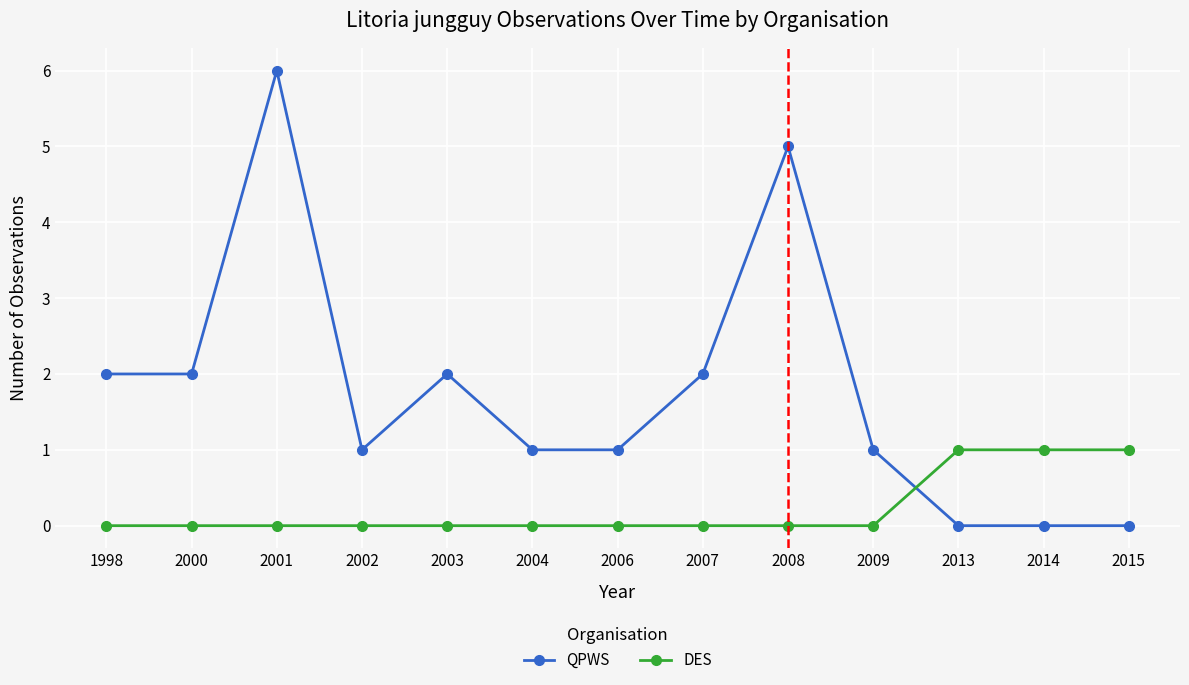

Reading left to right, what are all the values shown in this chart?

QPWS: 2	2	6	1	2	1	1	2	5	1	0	0	0
DES: 0	0	0	0	0	0	0	0	0	0	1	1	1